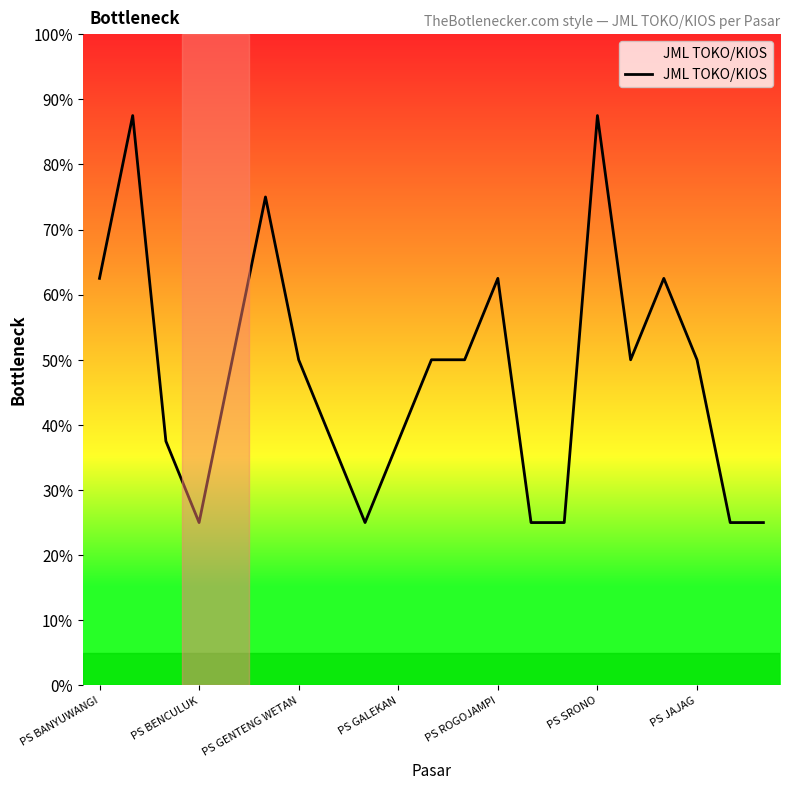

Is this an area chart (filled region under the line)?

Yes